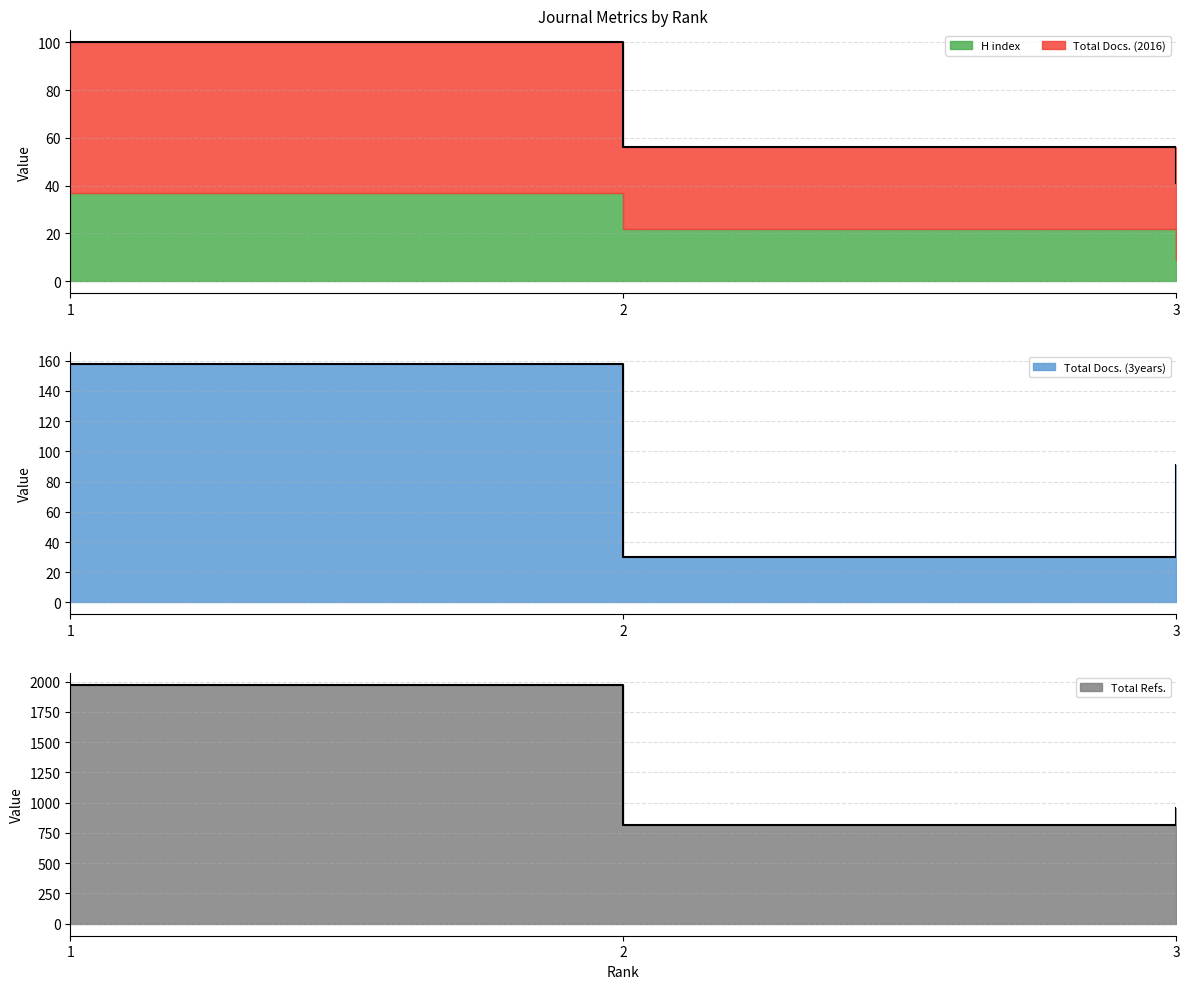

Does the chart display data point markers on the line(s)?

No